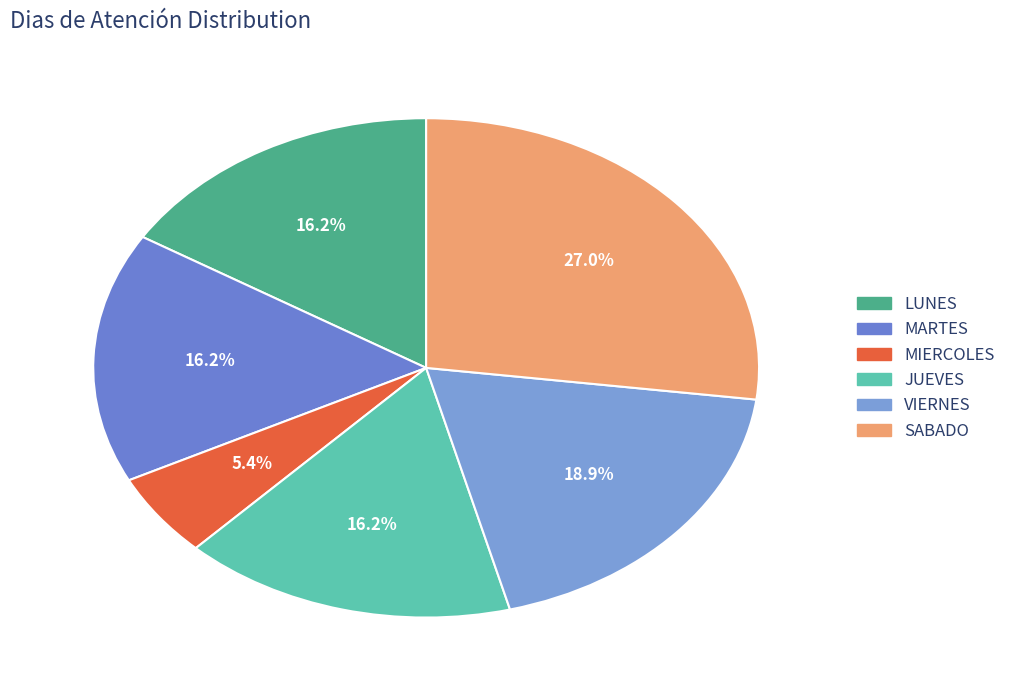

What percentage is NOT represented by VIERNES?

81.1%